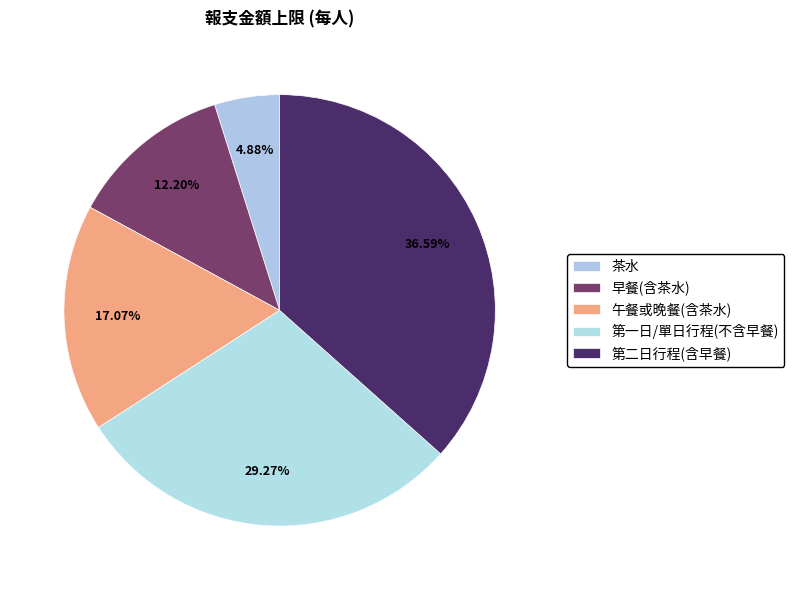

How many segments does this pie chart have?

5